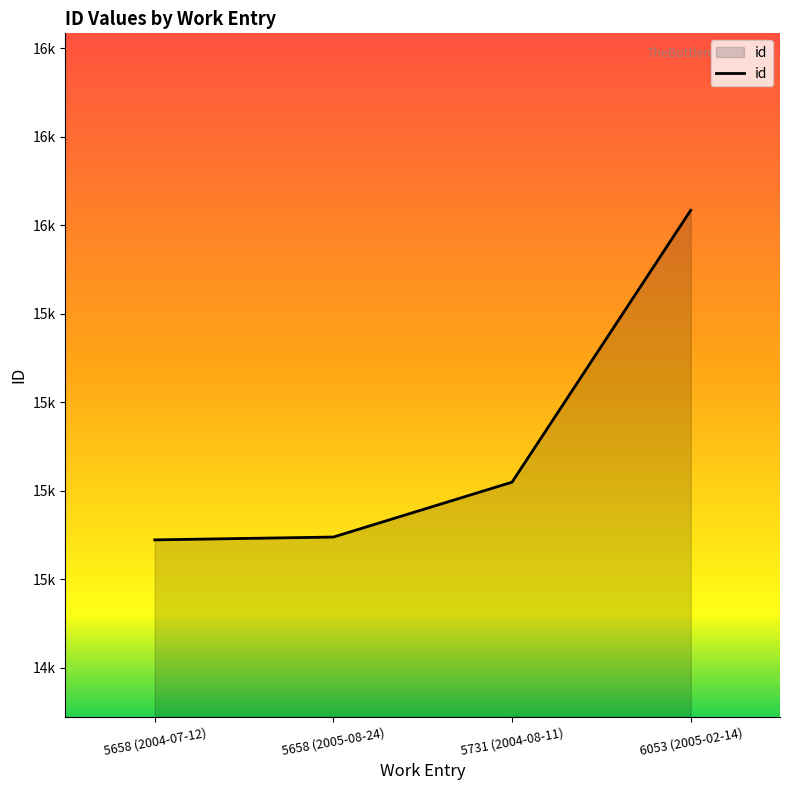

Does the chart have visible grid lines?

No